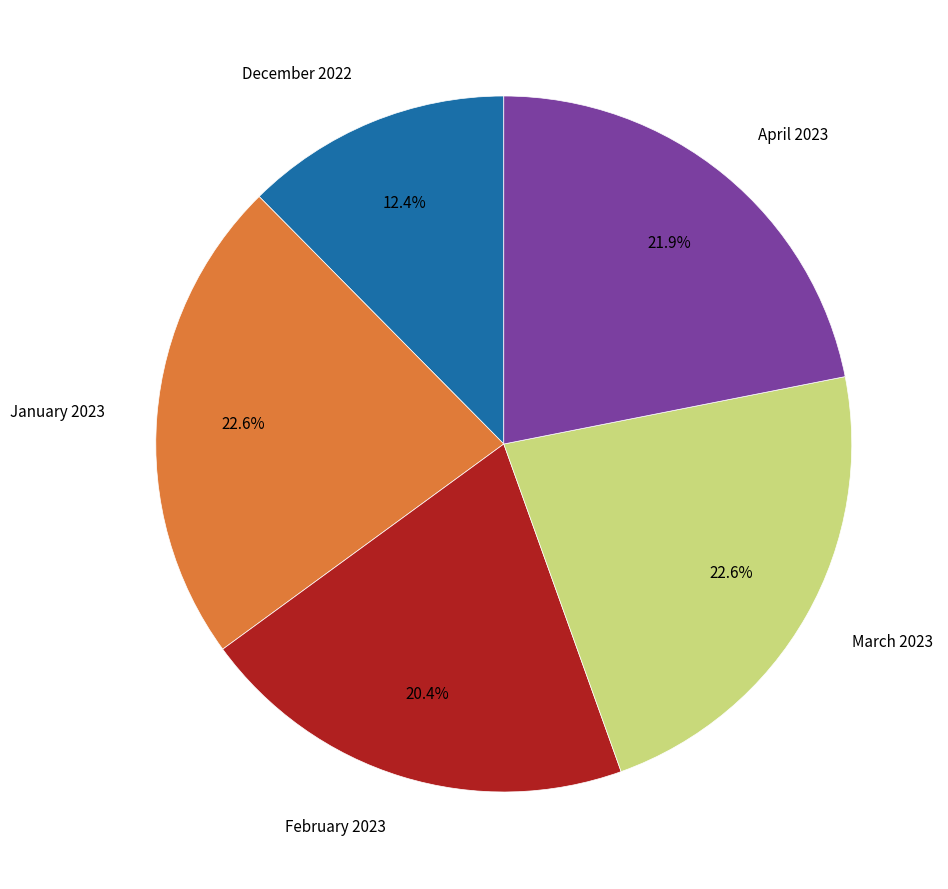

Does February 2023 represent more than half of the total?

No